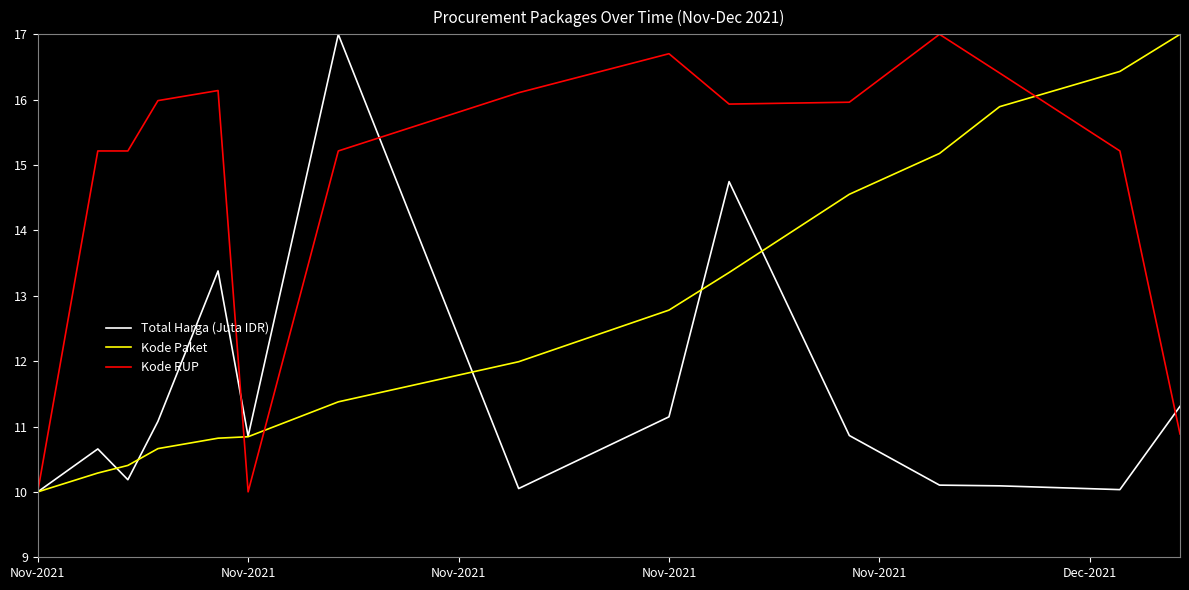

What is the minimum value shown in the chart?

10.0